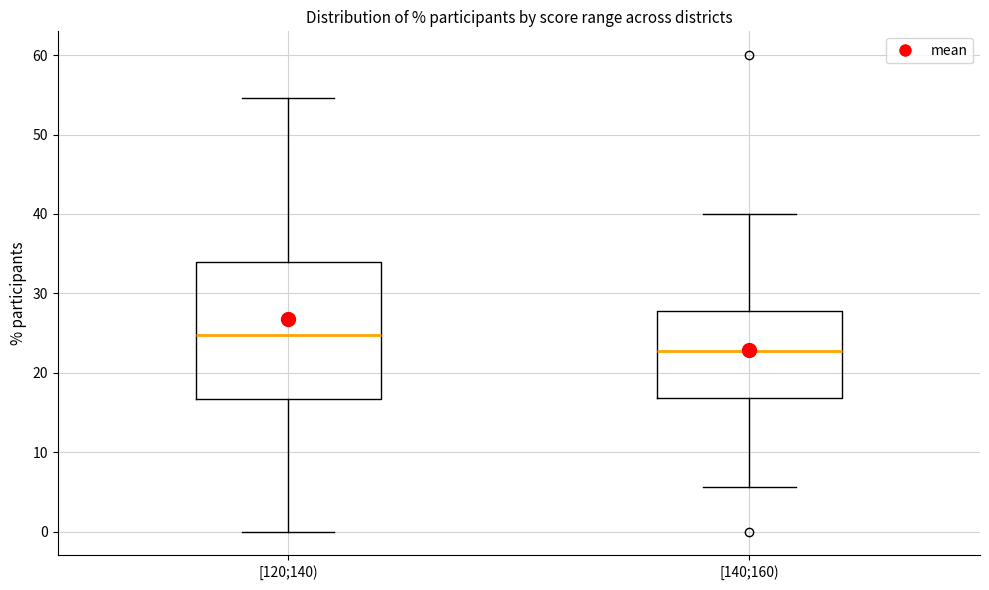

Reading left to right, read every box against the y-axis: the position of its median line, the range the box covers, and the ends of its whiskers. The values are not printed on the chart, so give them approximately, as read against the axis.

[120;140): median 25, box 17 to 34, whiskers 0 to 55
[140;160): median 23, box 17 to 28, whiskers 6 to 40